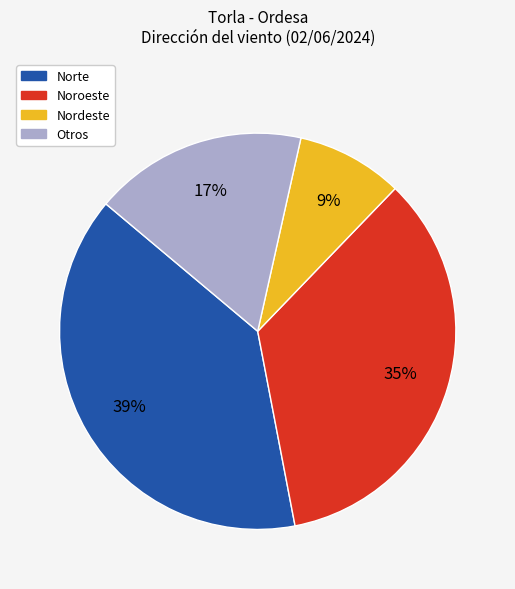

To the nearest percent, what is the average slice percentage?

25%